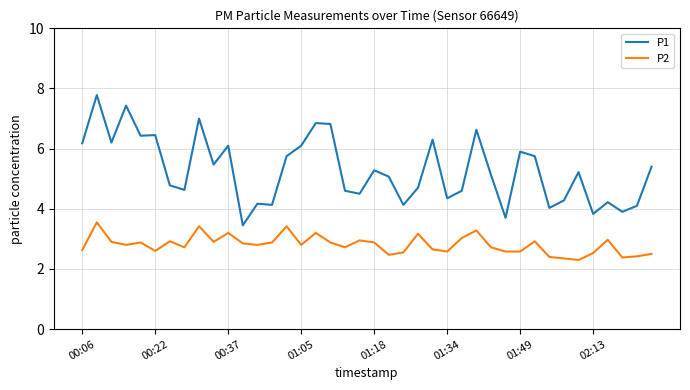

What is the maximum value shown in the chart?

7.8